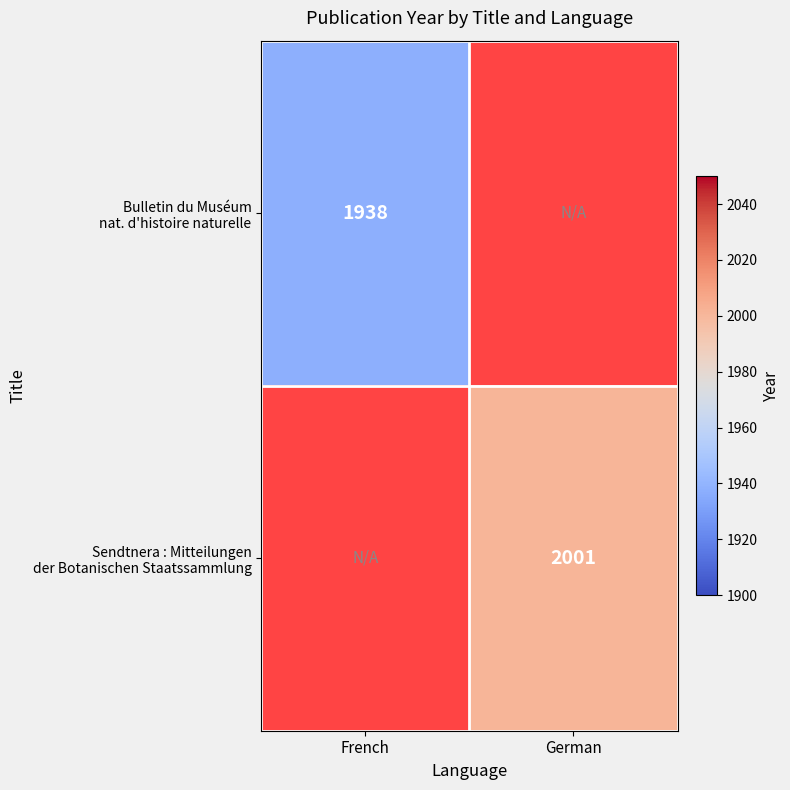

Read the Bulletin du Muséum nat. d'histoire naturelle value at French.

1938.0